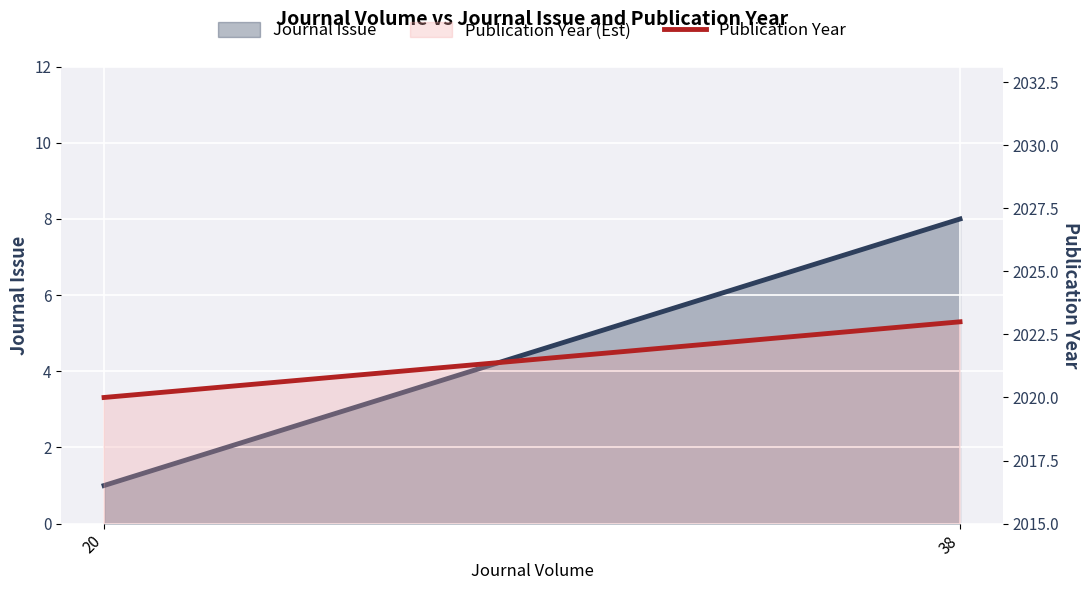

What is the sum of the Publication Year values at 38 and 20?

4043